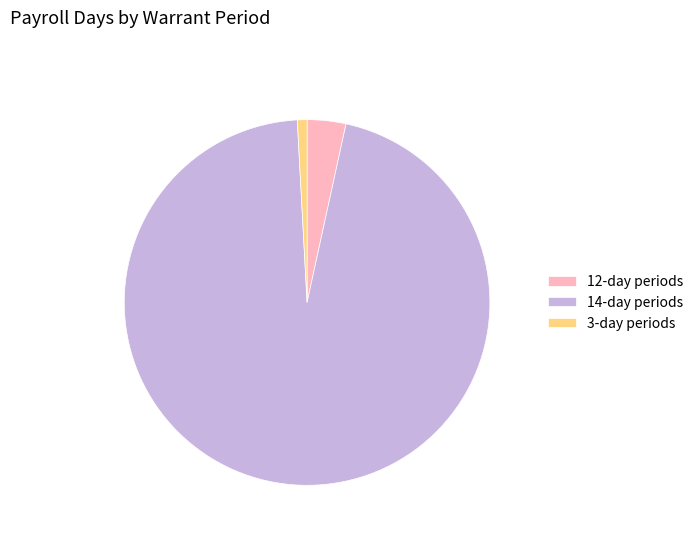

Is there a majority slice in this chart?

Yes